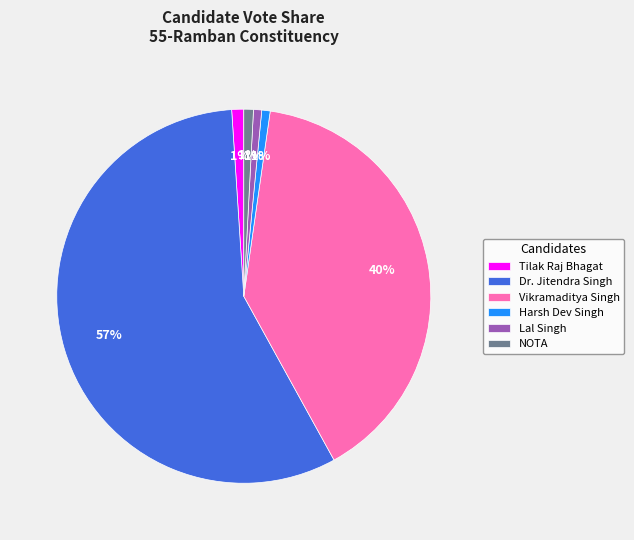

How many slices are in this pie chart?

6